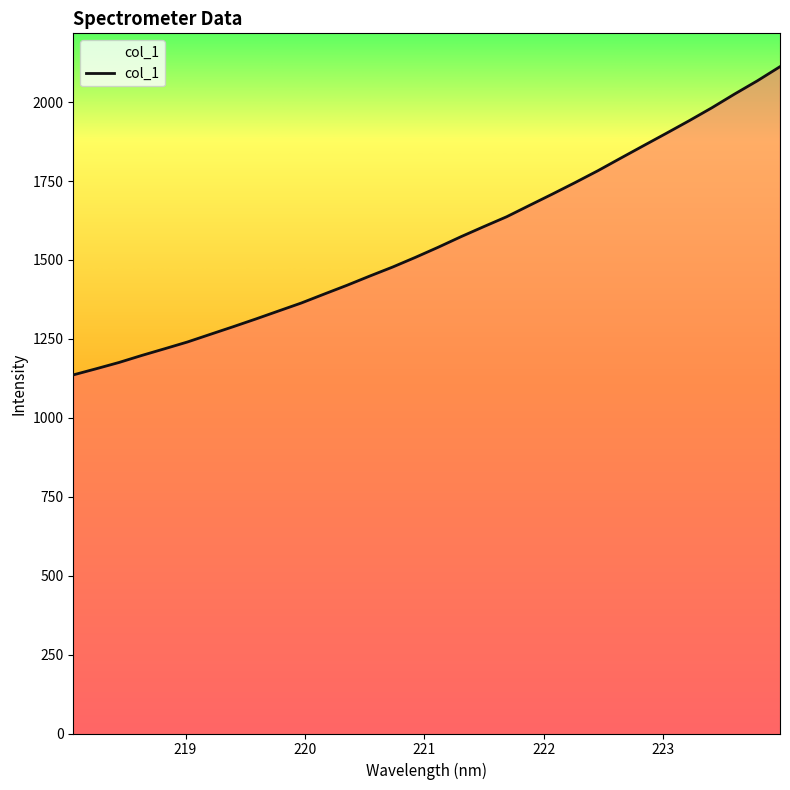

What is the smallest value displayed?

1135.9